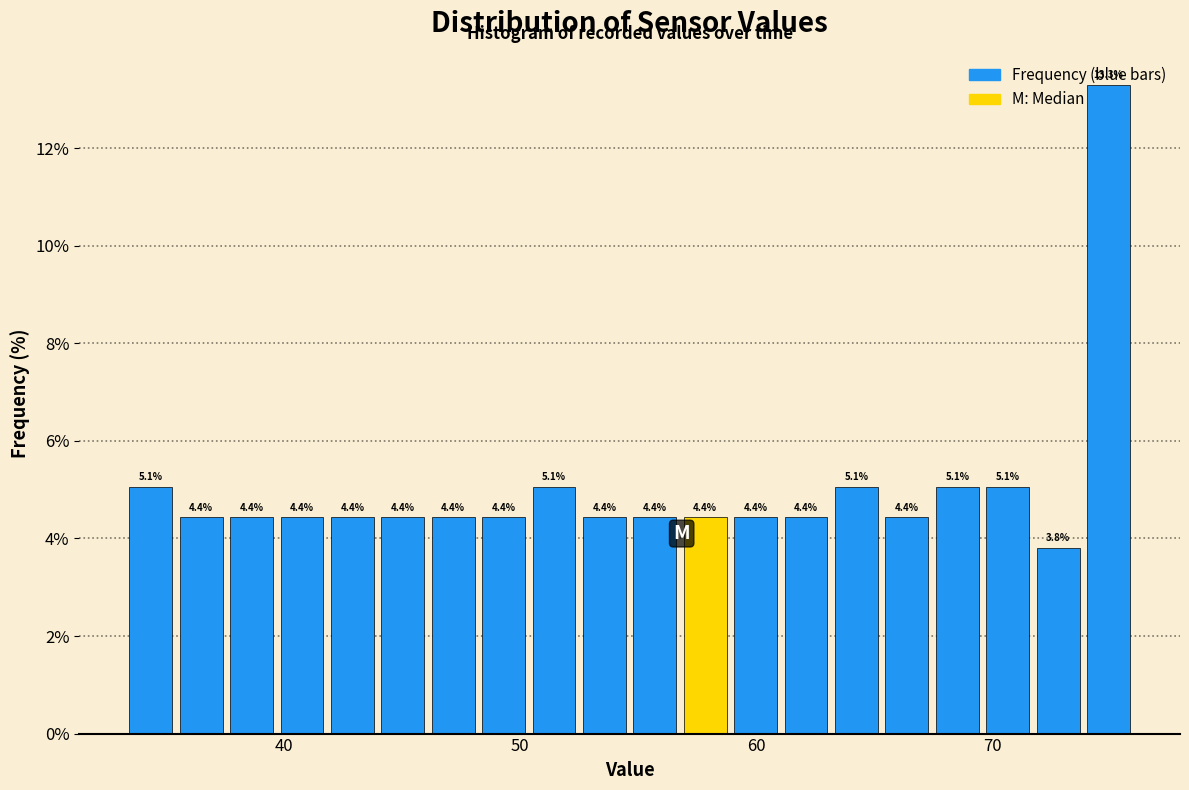

Around what value on the x-axis is the tallest bar? Give the approximate position of its centre, as read against the axis.

75